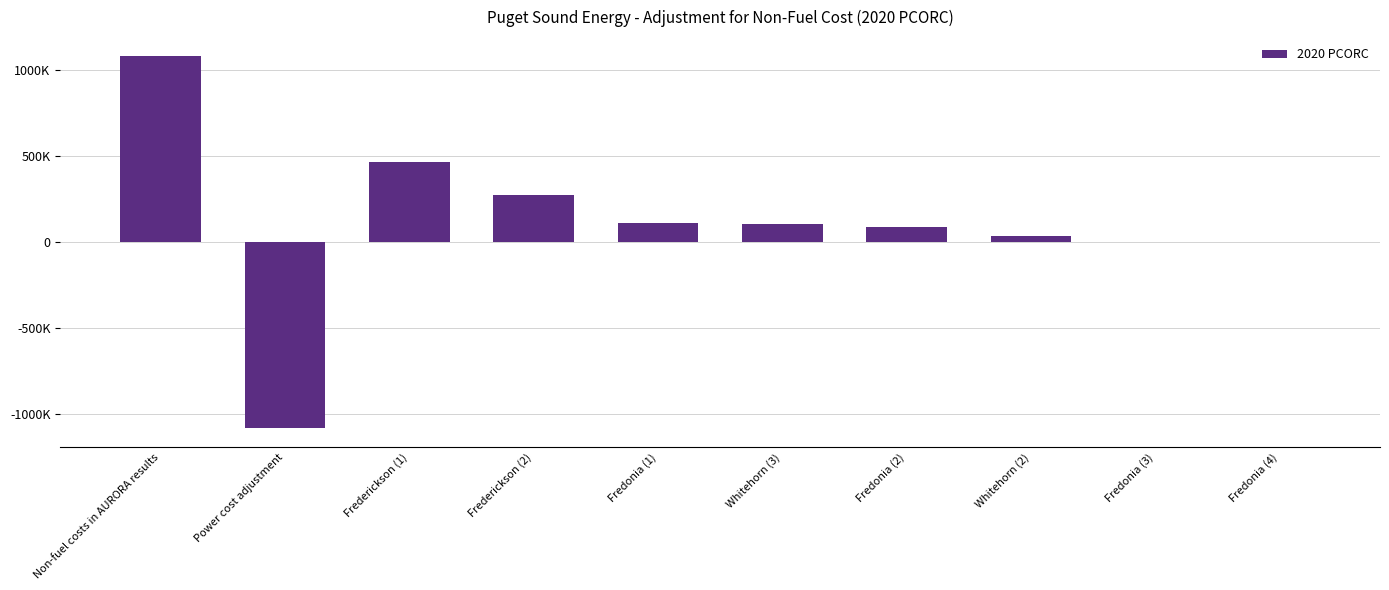

Are the bars horizontal?

No